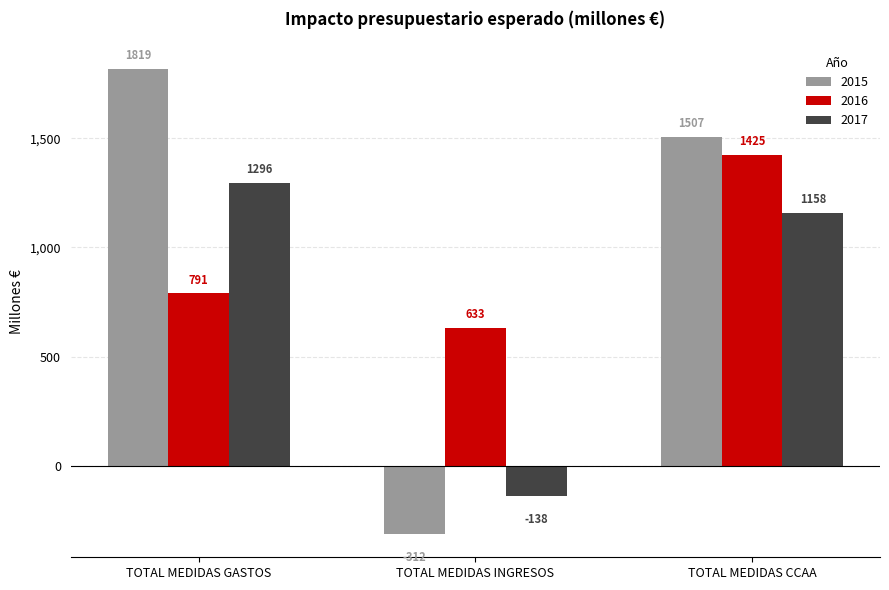

List the series in order of their peak value, lowest first.

2017, 2016, 2015